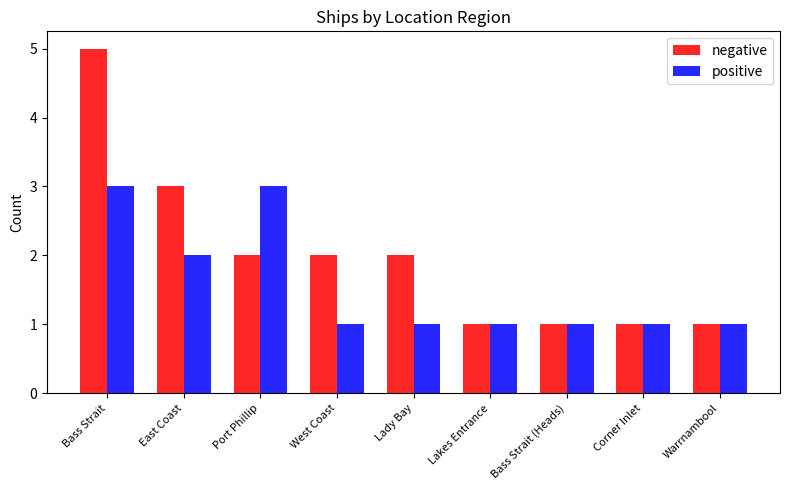

Count the number of categories in the chart.

9